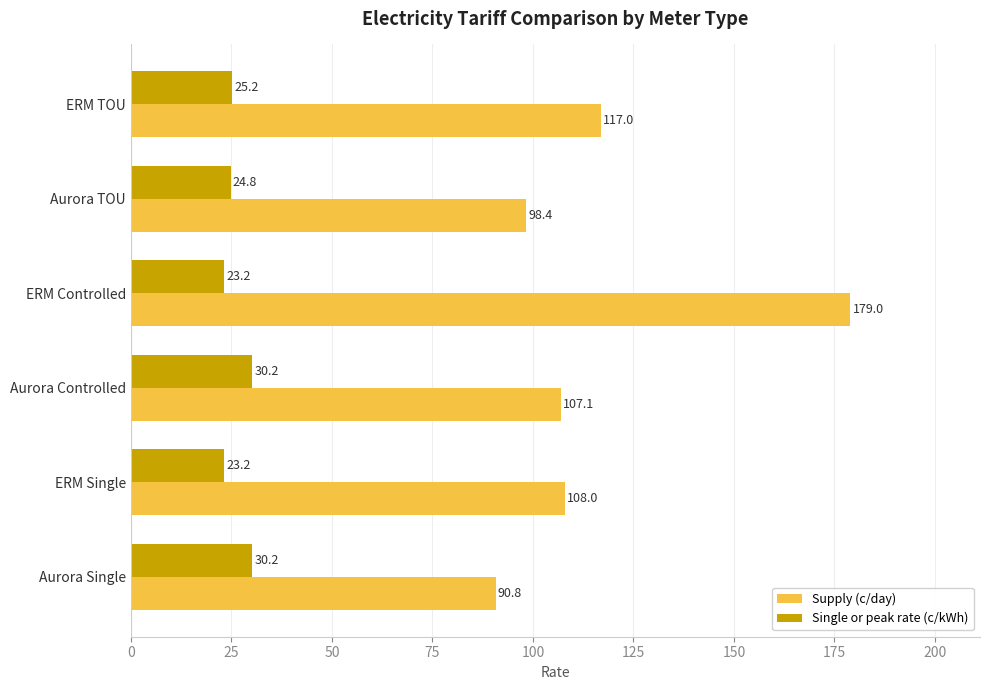

List the series in order of their overall mean, highest first.

Supply (c/day), Single or peak rate (c/kWh)